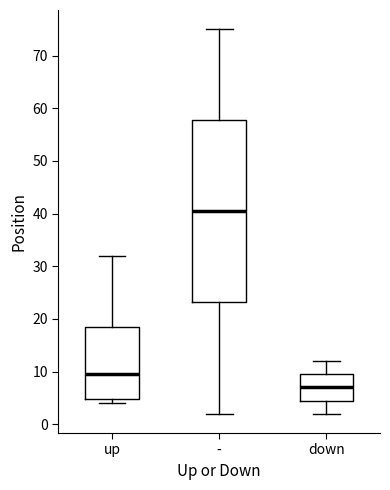

Reading left to right, read every box against the y-axis: the position of its median line, the range the box covers, and the ends of its whiskers. The values are not printed on the chart, so give them approximately, as read against the axis.

up: median 10, box 5 to 19, whiskers 4 to 32
-: median 41, box 23 to 58, whiskers 2 to 75
down: median 7, box 5 to 10, whiskers 2 to 12